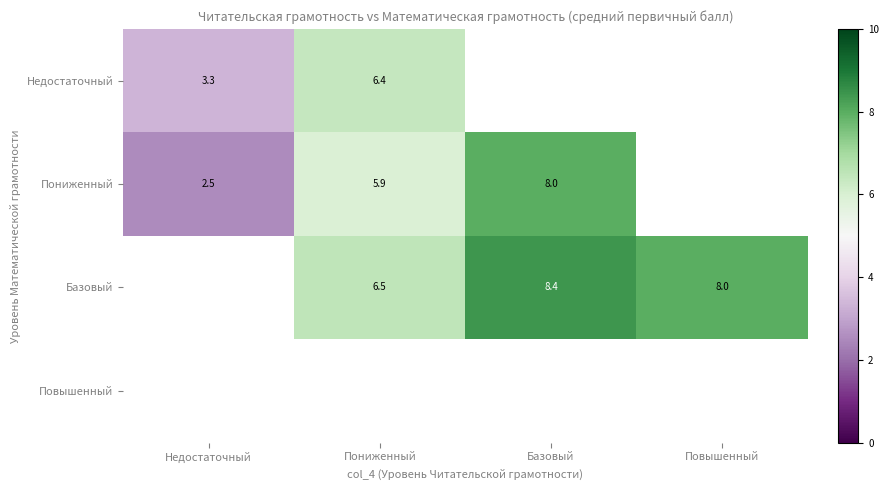

Which category has the highest value across all series?

Базовый